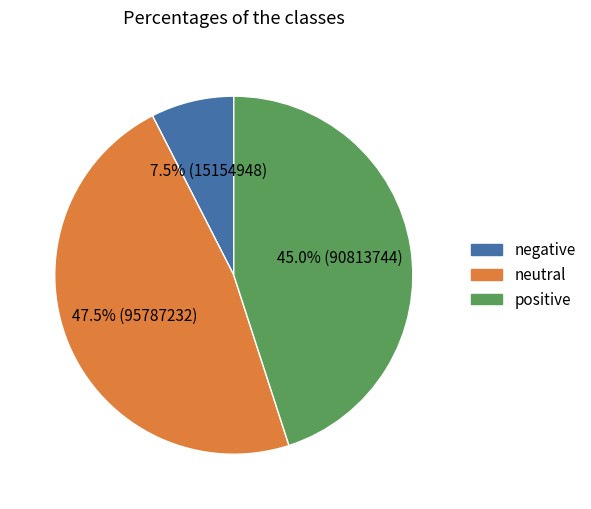

Is there any slice that represents more than half of the pie?

No